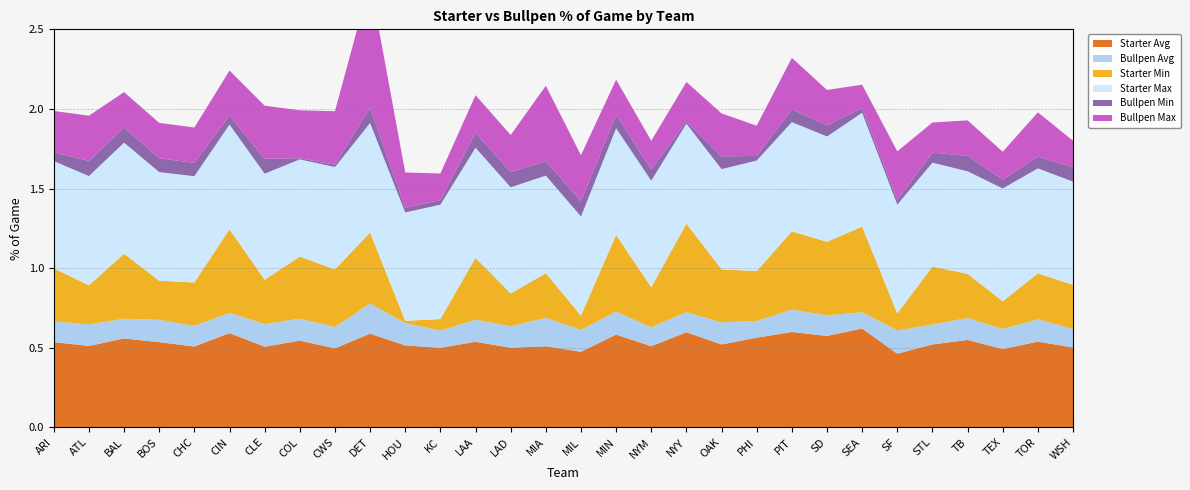

Reading left to right, extract all data points from this chart.

Starter Avg: 0.5	0.5	0.6	0.5	0.5	0.6	0.5	0.5	0.5	0.6	0.5	0.5	0.5	0.5	0.5	0.5	0.6	0.5	0.6	0.5	0.6	0.6	0.6	0.6	0.5	0.5	0.5	0.5	0.5	0.5
Bullpen Avg: 0.1	0.1	0.1	0.1	0.1	0.1	0.1	0.1	0.1	0.2	0.1	0.1	0.1	0.1	0.2	0.1	0.1	0.1	0.1	0.1	0.1	0.1	0.1	0.1	0.1	0.1	0.1	0.1	0.1	0.1
Starter Min: 0.3	0.2	0.4	0.2	0.3	0.5	0.3	0.4	0.4	0.4	0.0	0.1	0.4	0.2	0.3	0.1	0.5	0.3	0.6	0.3	0.3	0.5	0.5	0.5	0.1	0.4	0.3	0.2	0.3	0.3
Starter Max: 0.7	0.7	0.7	0.7	0.7	0.7	0.7	0.6	0.6	0.7	0.7	0.7	0.7	0.7	0.6	0.6	0.7	0.7	0.6	0.6	0.7	0.7	0.7	0.7	0.7	0.7	0.6	0.7	0.7	0.6
Bullpen Min: 0.1	0.1	0.1	0.1	0.1	0.1	0.1	0.0	0.0	0.1	0.0	0.0	0.1	0.1	0.1	0.1	0.1	0.1	0.0	0.1	0.0	0.1	0.1	0.0	0.0	0.1	0.1	0.1	0.1	0.1
Bullpen Max: 0.3	0.3	0.2	0.2	0.2	0.3	0.3	0.3	0.3	0.8	0.2	0.2	0.2	0.2	0.5	0.3	0.2	0.2	0.2	0.3	0.2	0.3	0.2	0.1	0.3	0.2	0.2	0.2	0.3	0.2